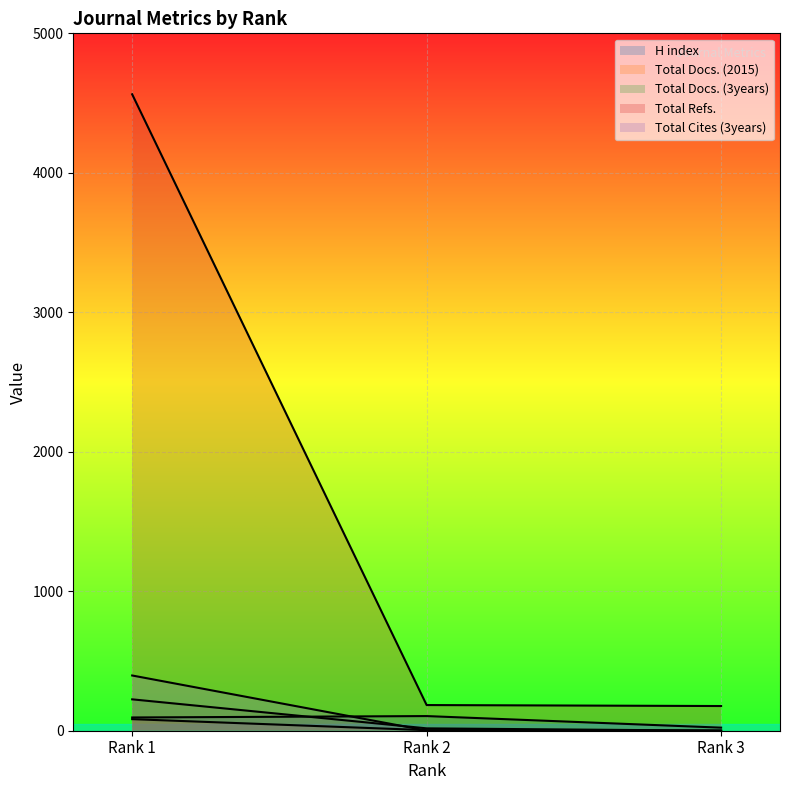

Count the number of categories in the chart.

3